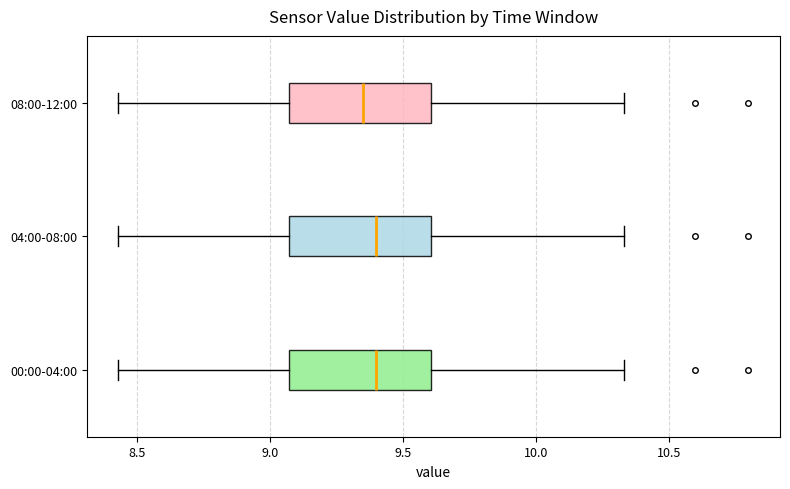

Where is the right edge of the box for 08:00-12:00 on the x-axis? The values are not printed on the chart, so give them approximately, as read against the axis.

9.60